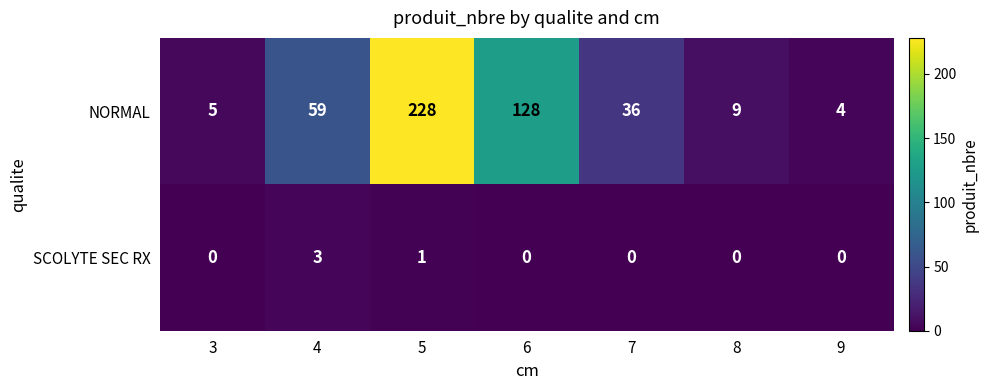

Which series has the largest range (max minus min)?

NORMAL